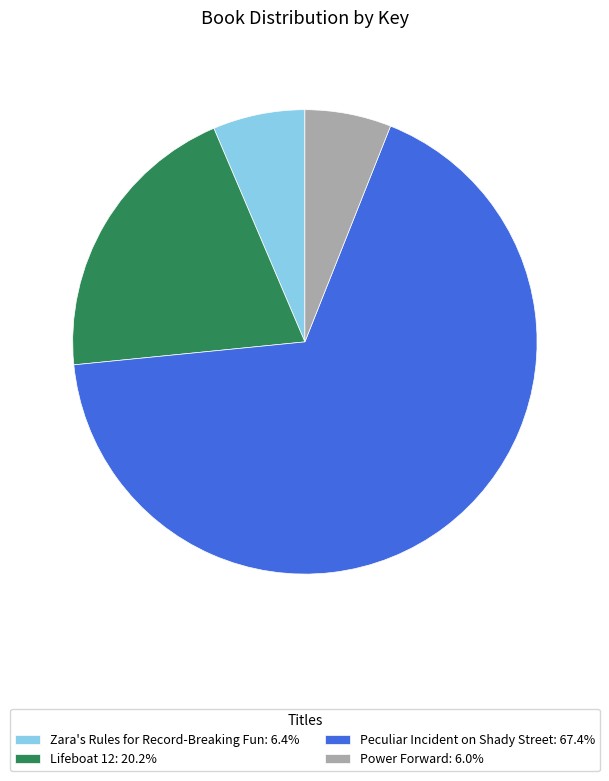

How many segments does this pie chart have?

4